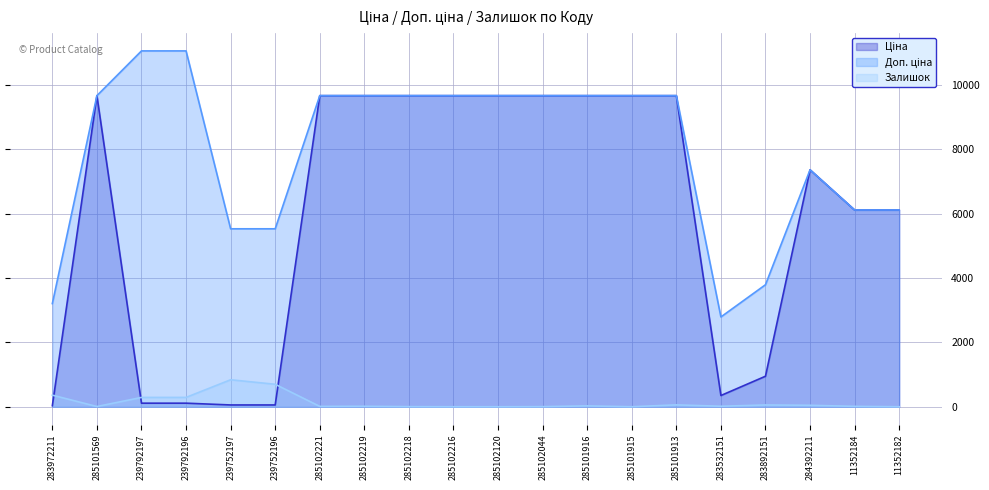

What is the lowest value of the Ціна series?

32.0